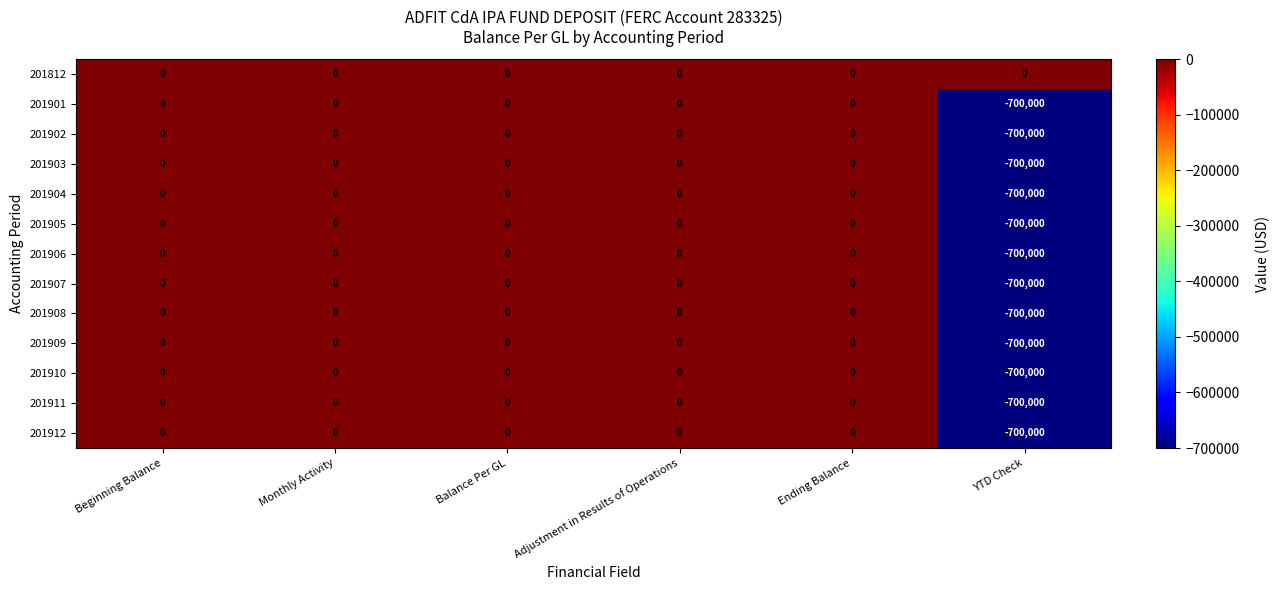

At which label is 201910 closest to -350000?

Beginning Balance